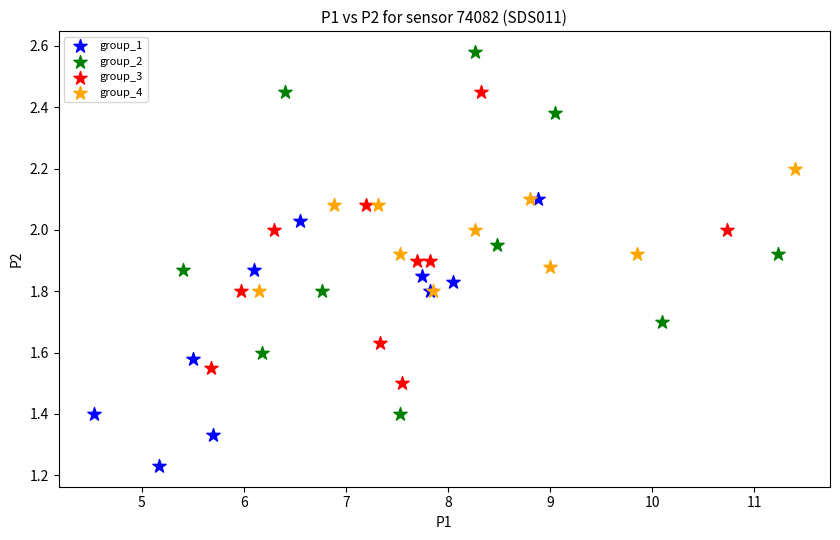

Which series contains the highest Y value?

group_2